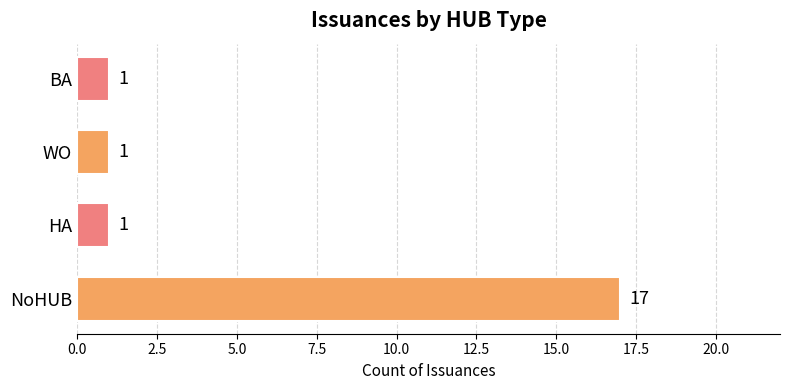

What is the maximum value shown in the chart?

17